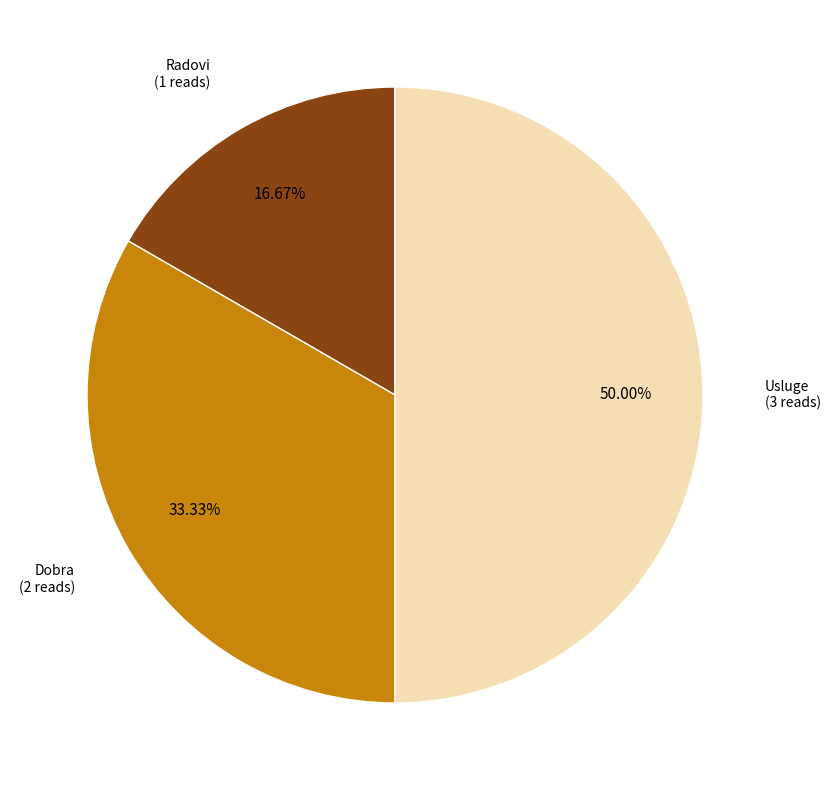

How many slices are in this pie chart?

3